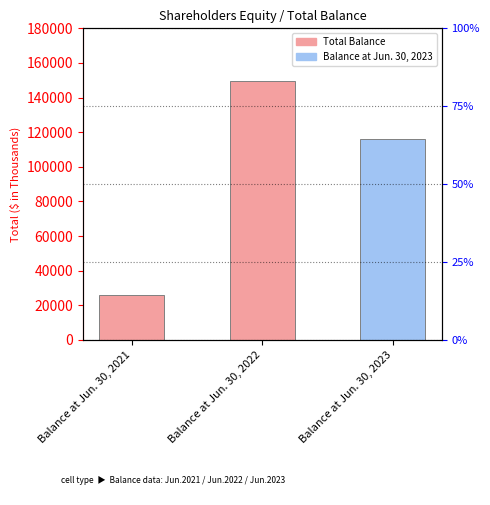

Rank the categories by value from highest to lowest.

Balance at Jun. 30, 2022, Balance at Jun. 30, 2023, Balance at Jun. 30, 2021